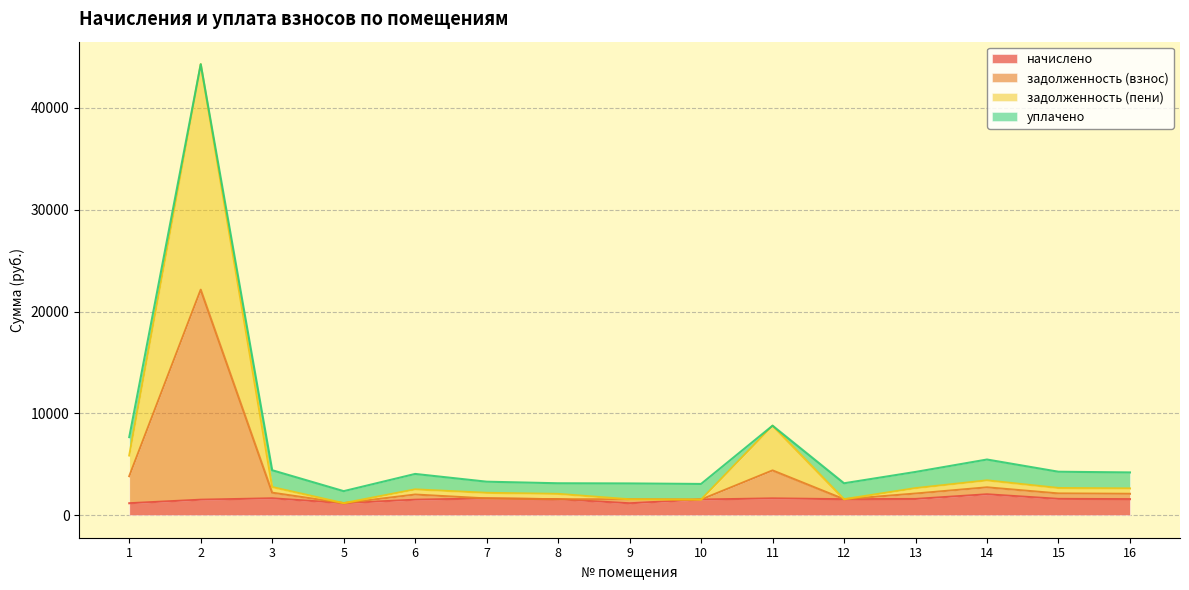

What is the lowest value of the начислено series?

1168.8